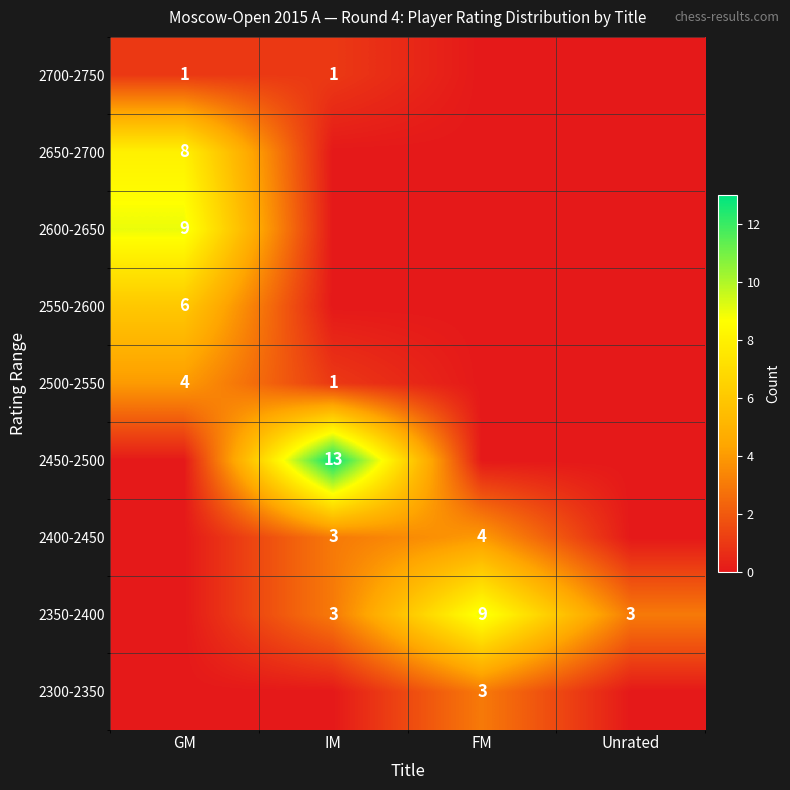

The 2300-2350 series shows 2 at FM. True or false?

False